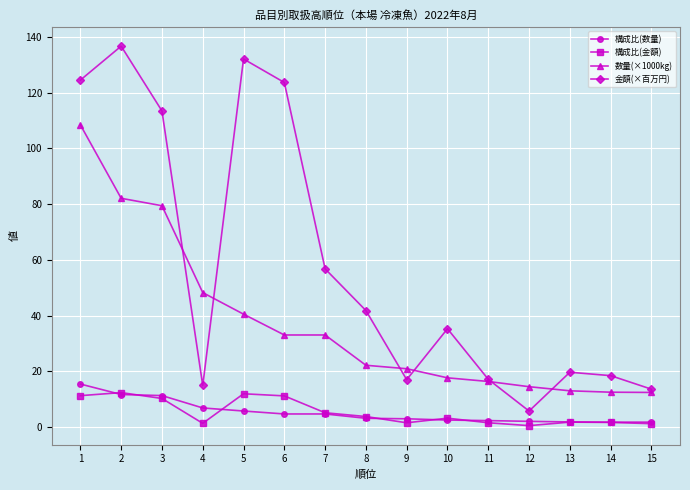

At which label does 数量(×1000kg) reach its peak?

1